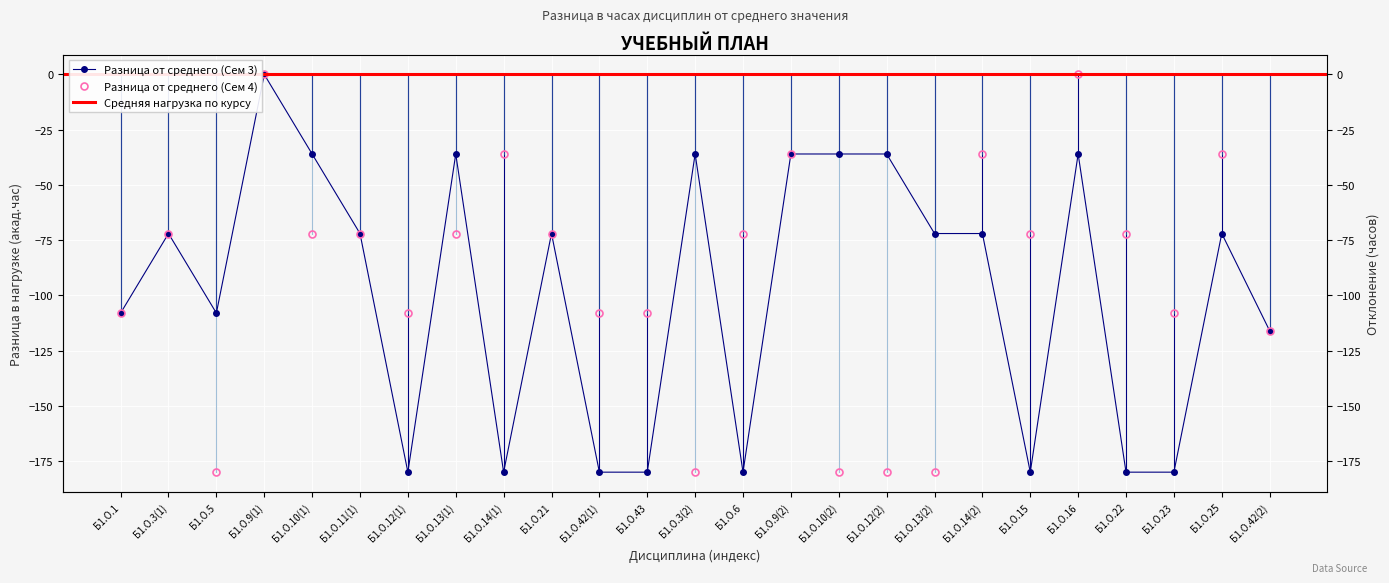

What is the value of the Всего (Сем 3) point at the 1st from the left?

-108